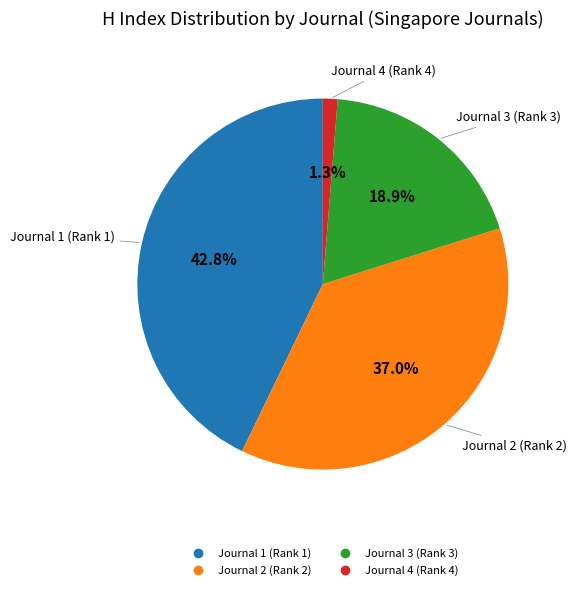

Is there a majority slice in this chart?

No